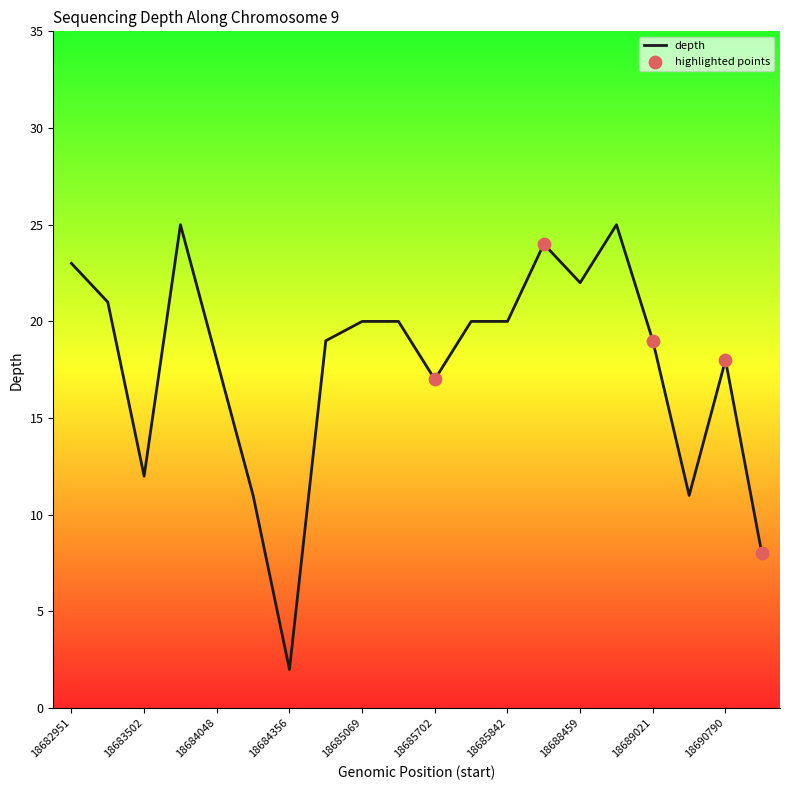

What is the difference between the maximum and minimum values?

23